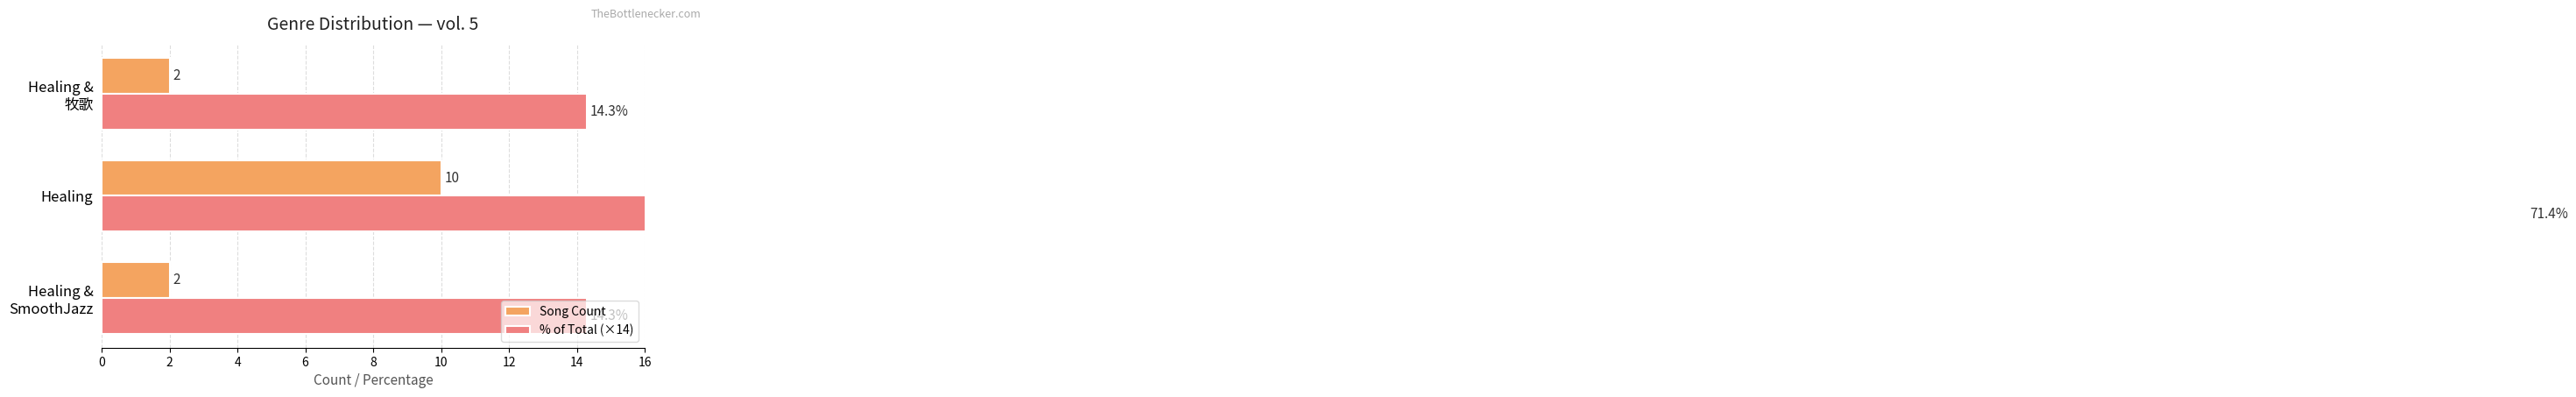

Reading left to right, what are all the values shown in this chart?

Song Count: 2.0	10.0	2.0
% of Total (×14): 14.3	71.4	14.3